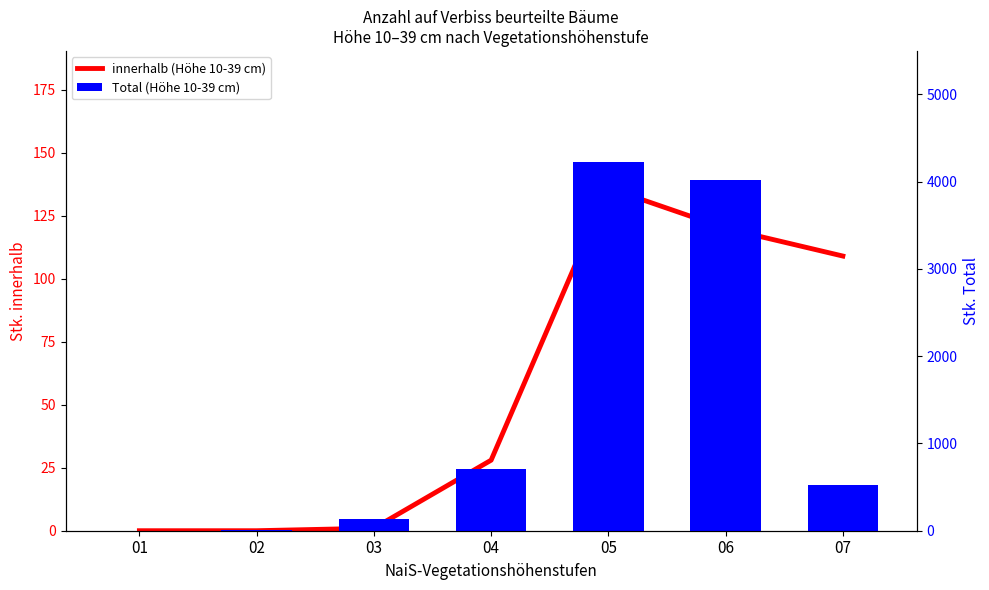

True or false: innerhalb (Höhe 10-39 cm) has a value of 136 at 05.

True